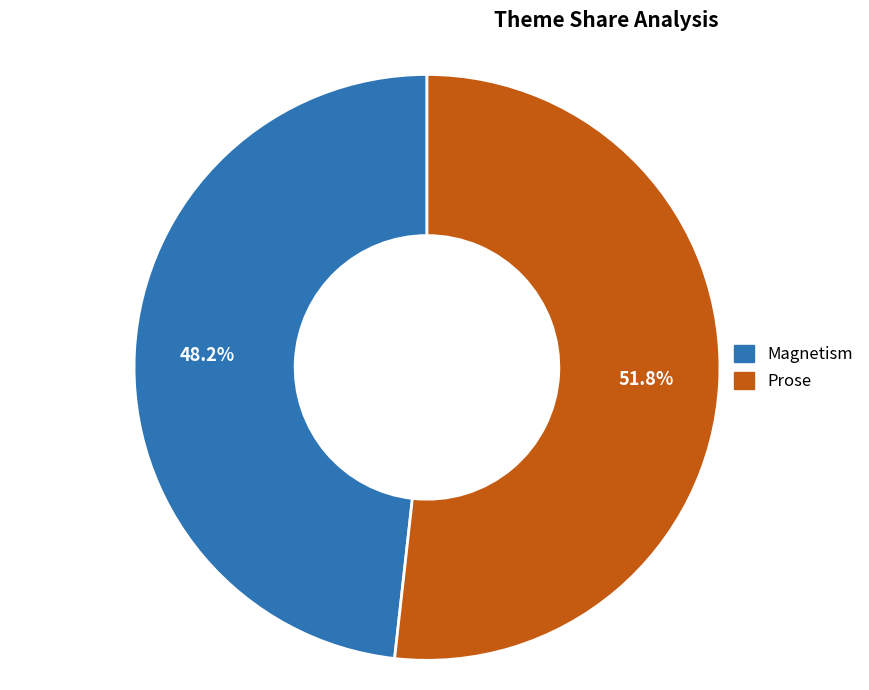

To the nearest percent, what percentage of the pie is Magnetism?

48%